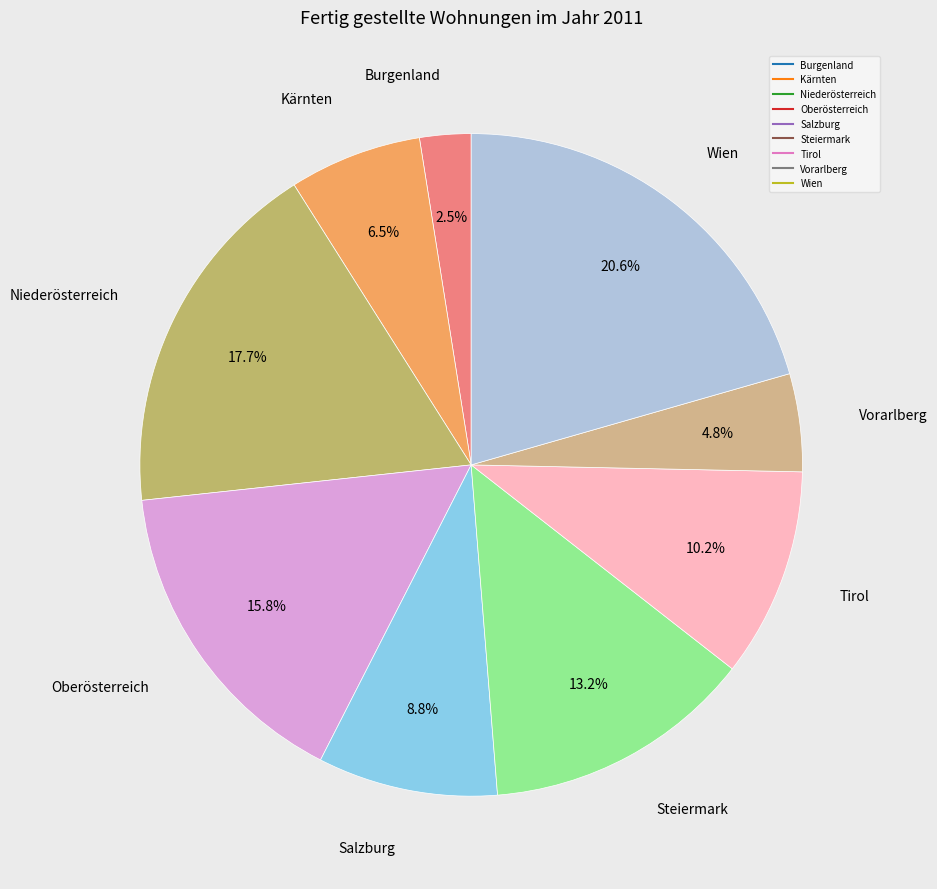

Combined, do Niederösterreich and Tirol account for over 50%?

No